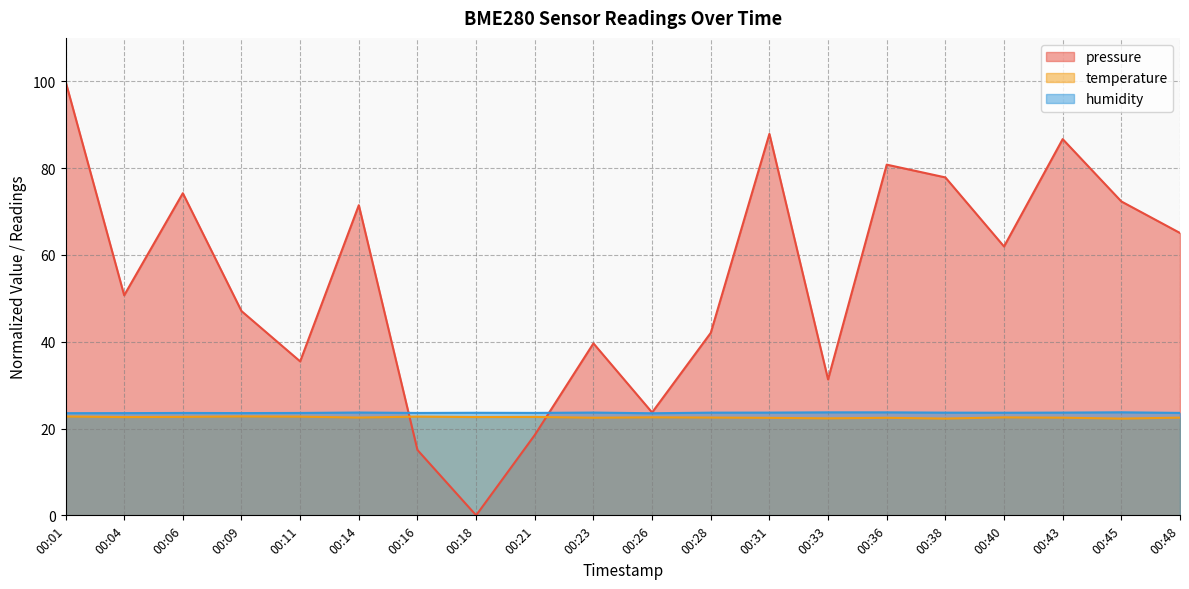

Where is temperature nearest to the value 22?

00:45